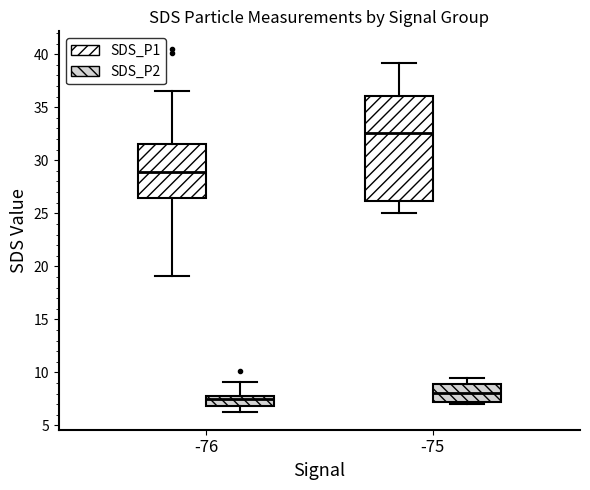

Reading left to right, transcribe this box plot: for each box, give where its median line is, the range the box spans, and where its two whiskers end, as read against the y-axis. The values are not printed on the chart, so give them approximately, as read against the axis.

-76 (SDS_P1): median 29.0, box 26.5 to 31.5, whiskers 19.0 to 36.5
-76 (SDS_P2): median 7.5, box 7.0 to 8.0, whiskers 6.5 to 9.0
-75 (SDS_P1): median 32.5, box 26.0 to 36.0, whiskers 25.0 to 39.0
-75 (SDS_P2): median 8.0, box 7.0 to 9.0, whiskers 7.0 (just below the box's lower edge) to 9.5